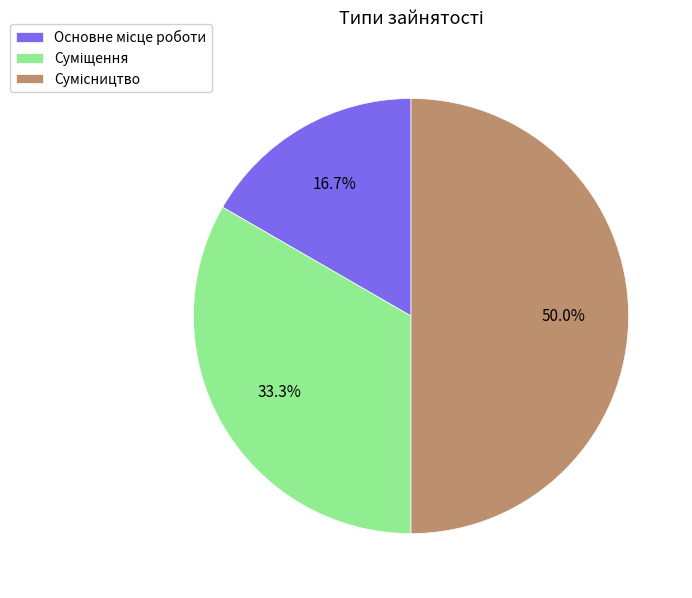

What percentage is the Основне місце роботи slice, to the nearest percent?

17%